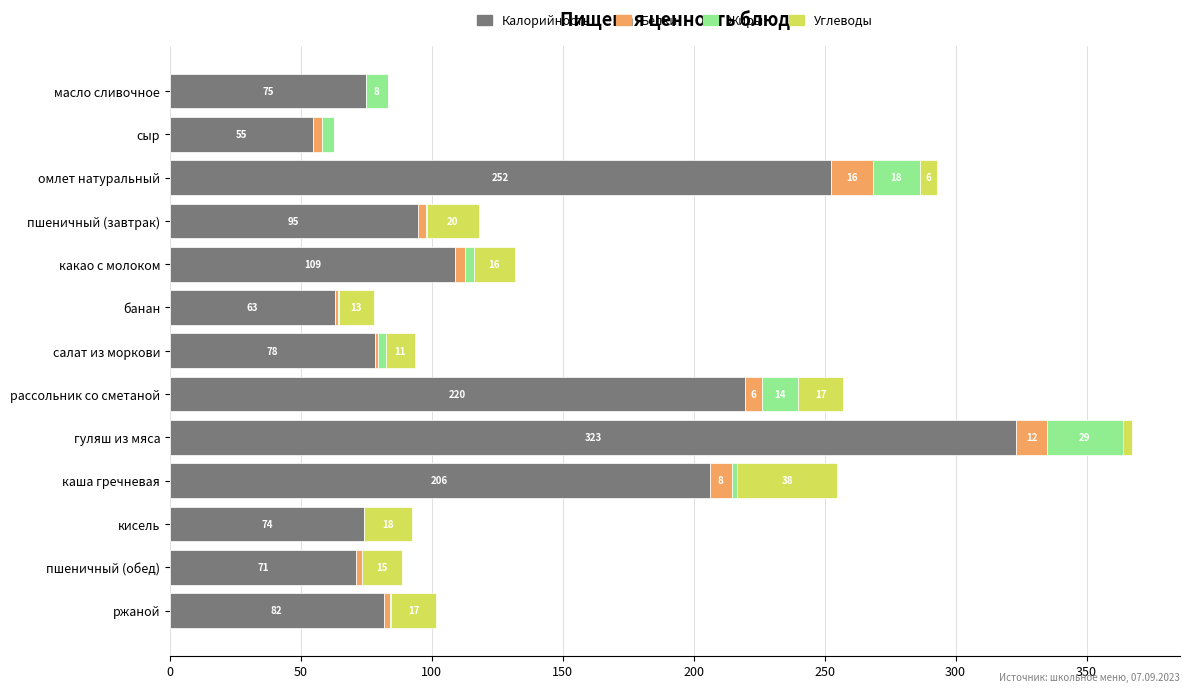

What is the maximum value for Калорийность?

323.1